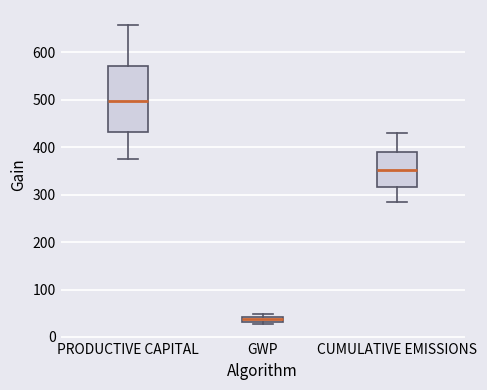

Which box's median line is the highest?

PRODUCTIVE CAPITAL